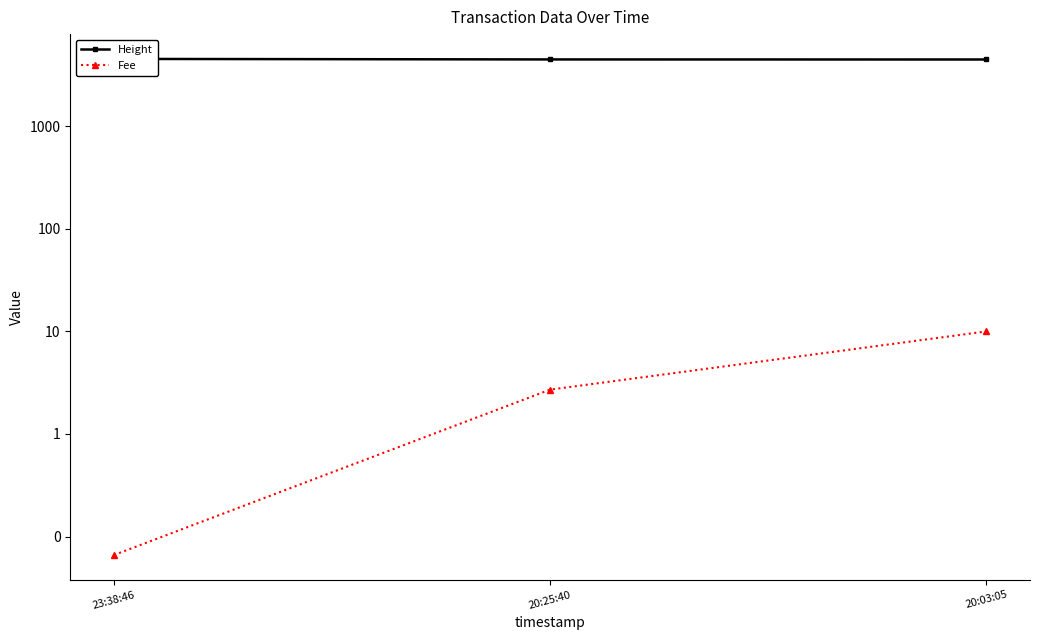

Does the chart have visible grid lines?

No